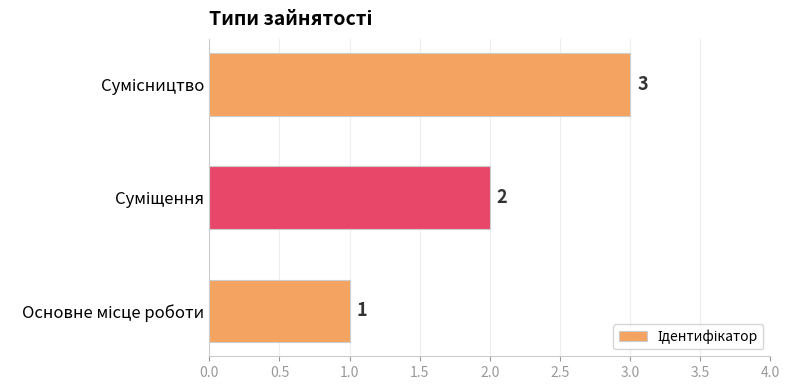

What is the smallest value displayed?

1